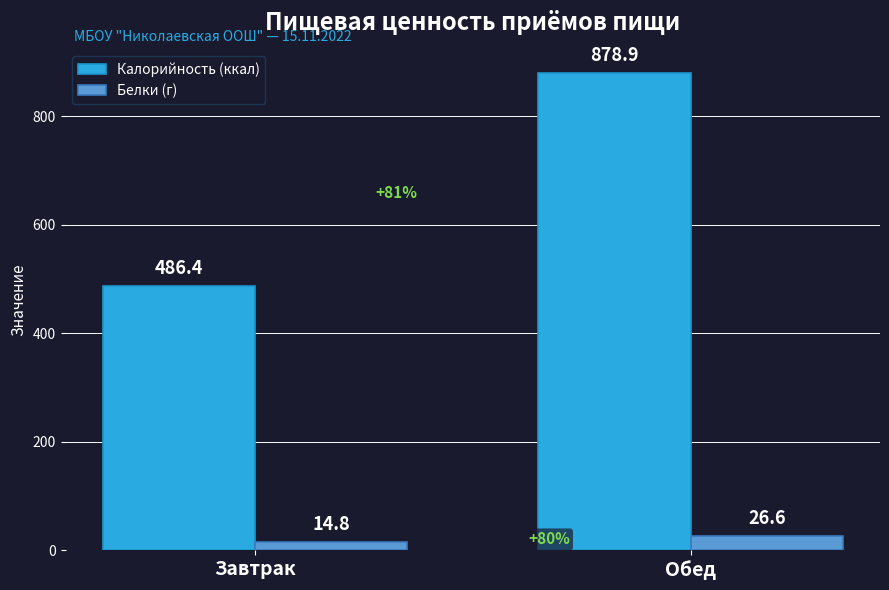

List the series in order of their peak value, lowest first.

Белки (г), Калорийность (ккал)